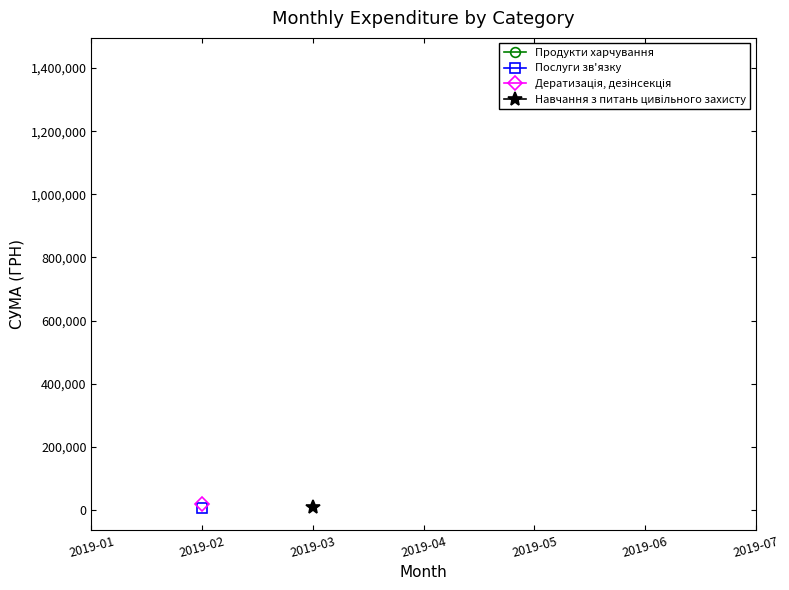

True or false: Дератизація, дезінсекція and Навчання з питань цивiльного захисту intersect in this chart.

False